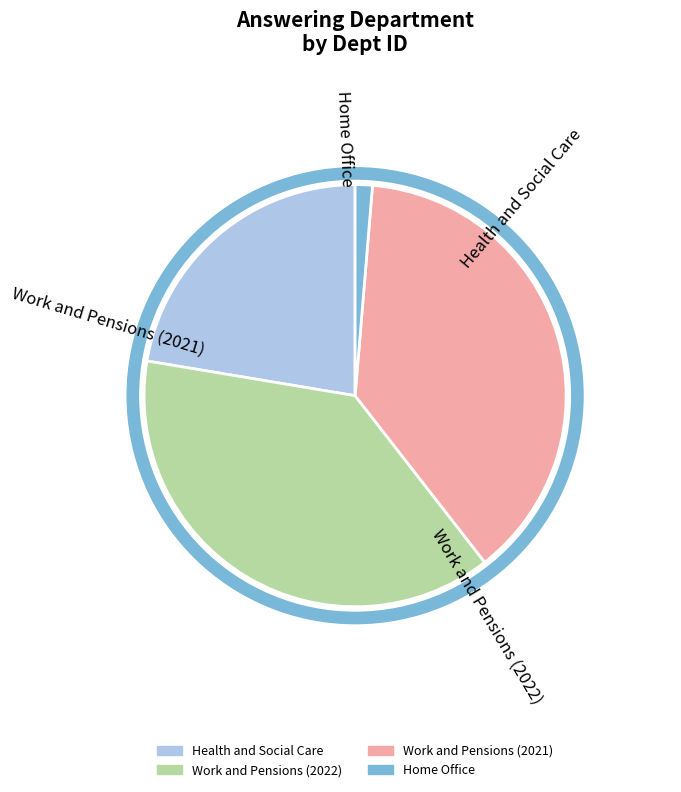

What is the ratio of the value at Work and Pensions (2021) to the value at Home Office?

29.0